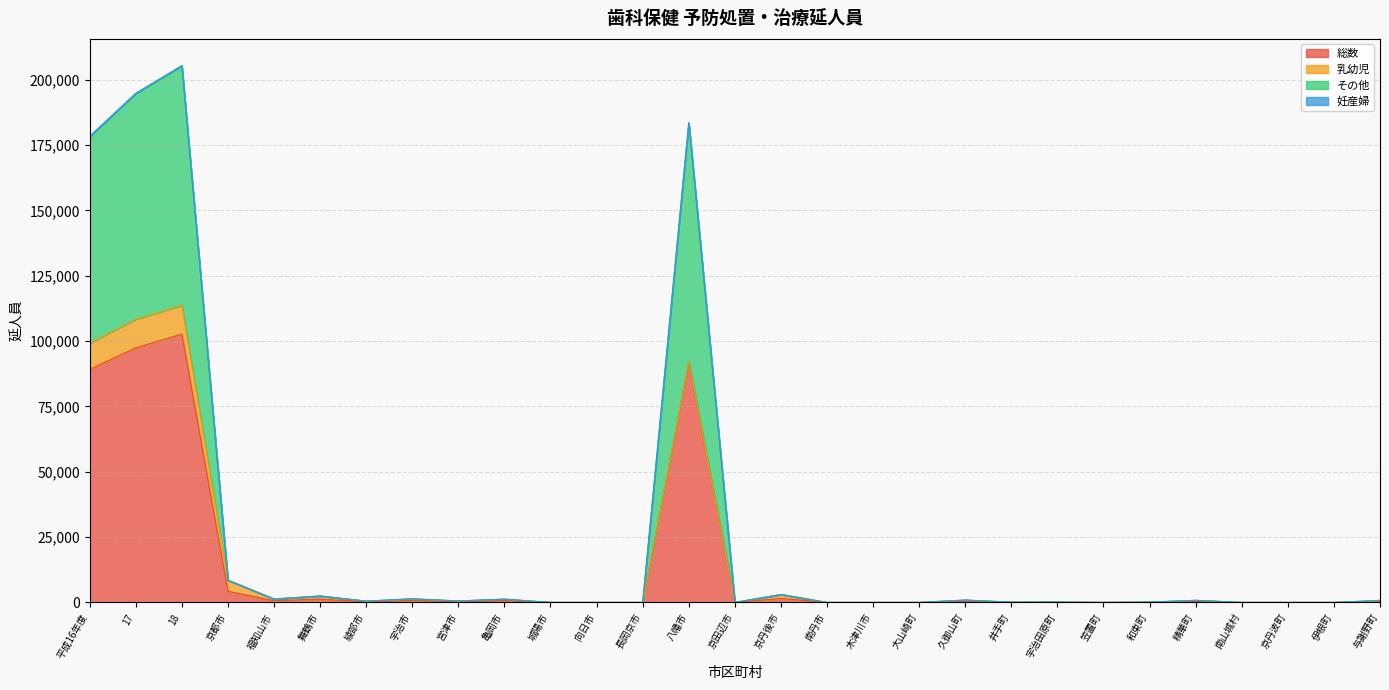

True or false: その他 and 総数 cross at least once.

False